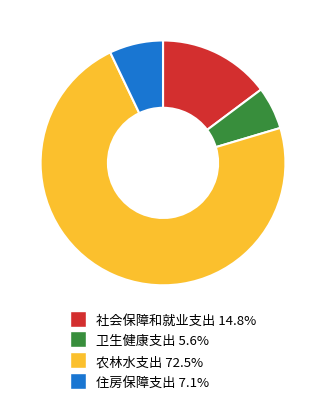

Does any single category account for the majority?

Yes